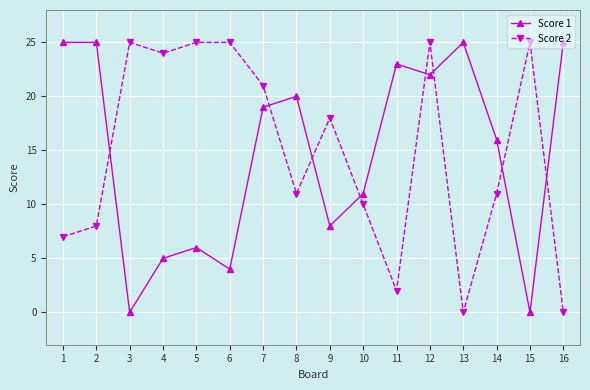

Where is Score 1 nearest to the value 12?

10